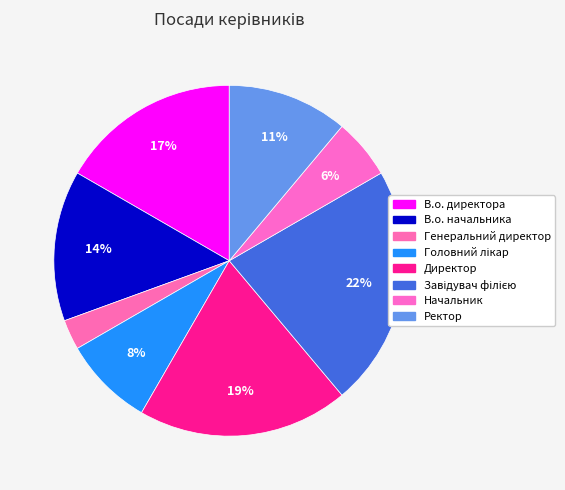

To the nearest percent, what is the difference between the В.о. директора and Генеральний директор slice percentages?

14%